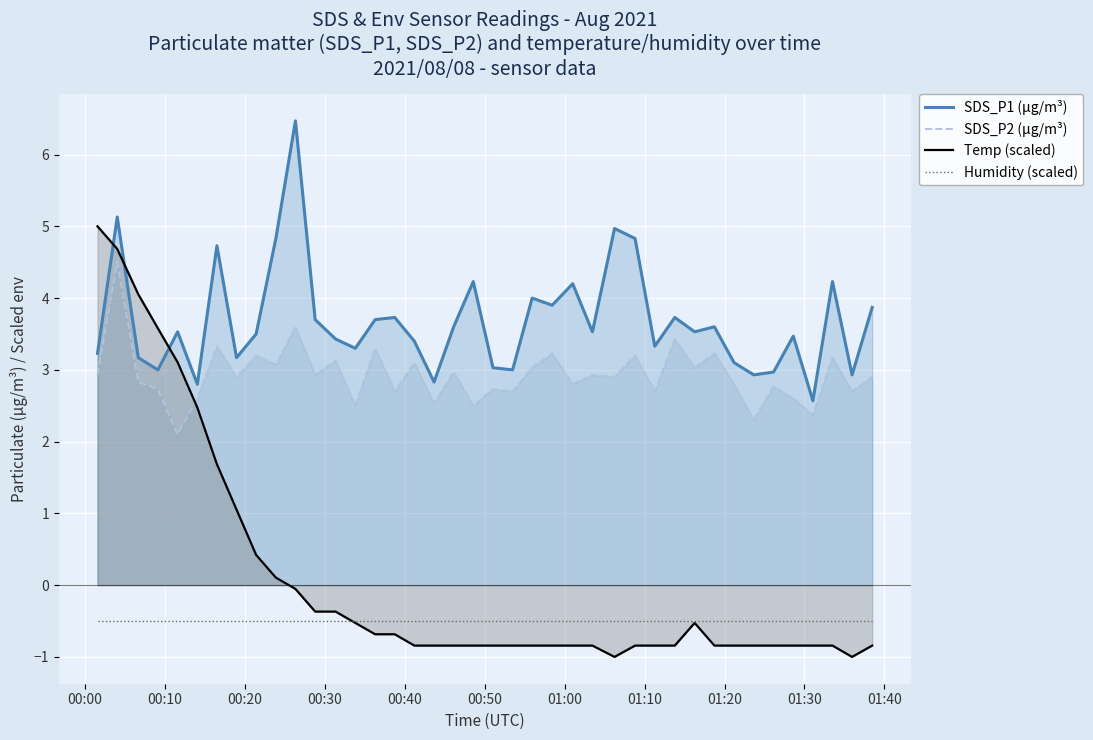

True or false: SDS_P1 (µg/m³) and Humidity (scaled) intersect in this chart.

False